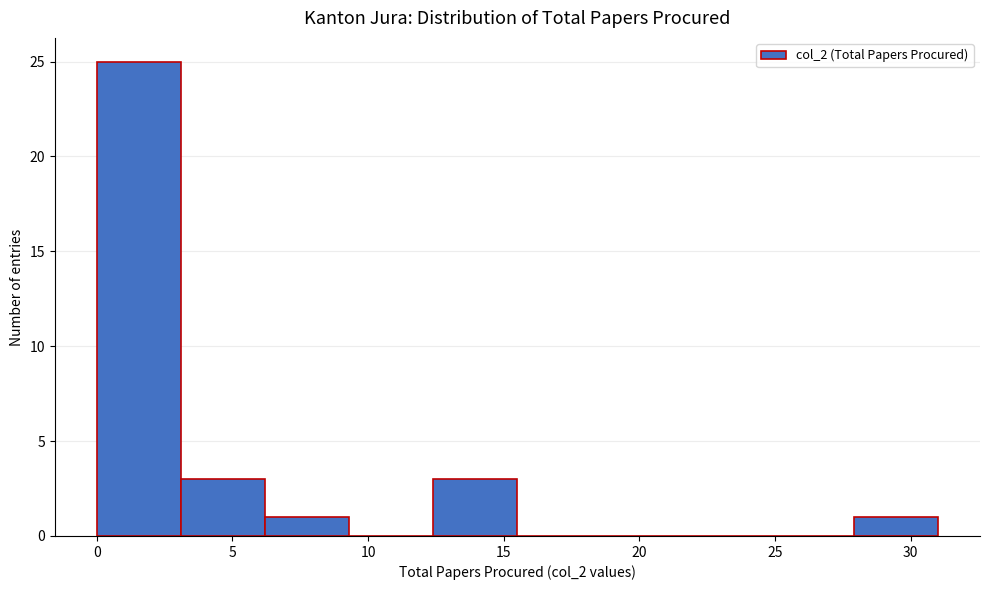

How tall is the bar that spans 12.4 to 15.5 on the x-axis? Neither the bar edges nor the heights are printed on the chart, so give them approximately, as read against the axes.

3